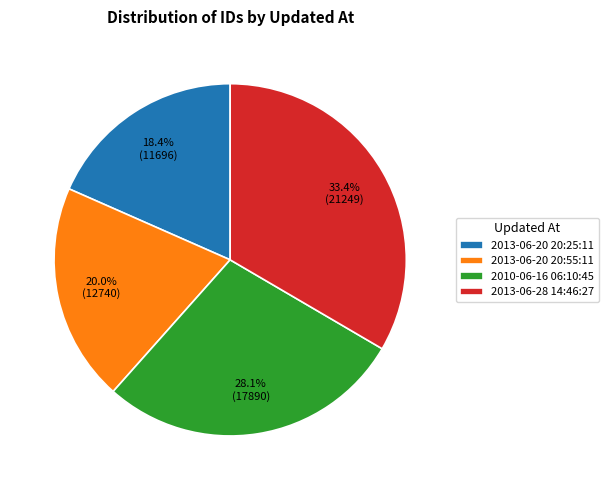

The 2013-06-20 20:55:11 slice represents 20% of the pie. True or false?

True